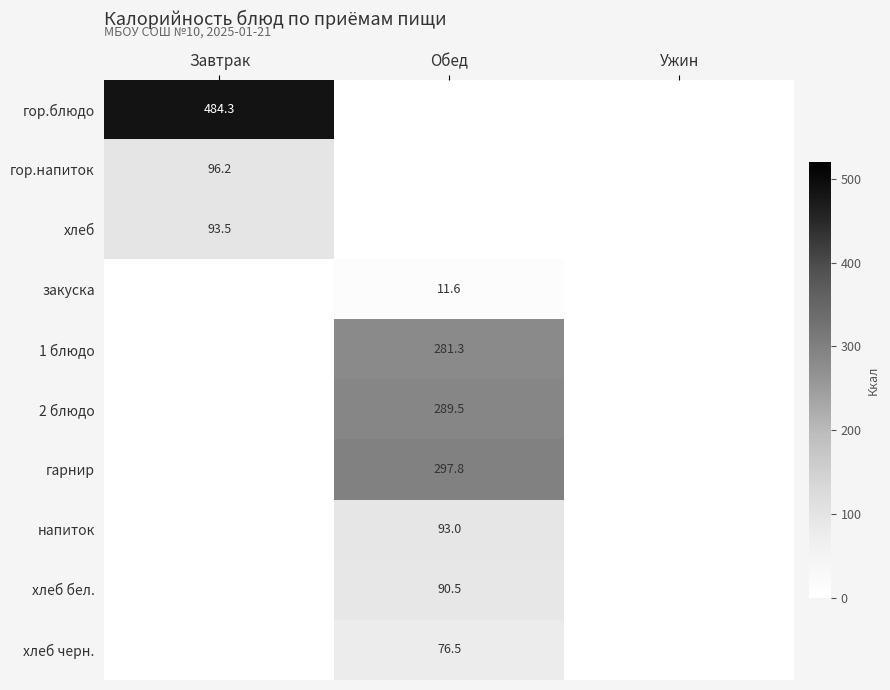

At how many categories does at least one series exceed 250?

2